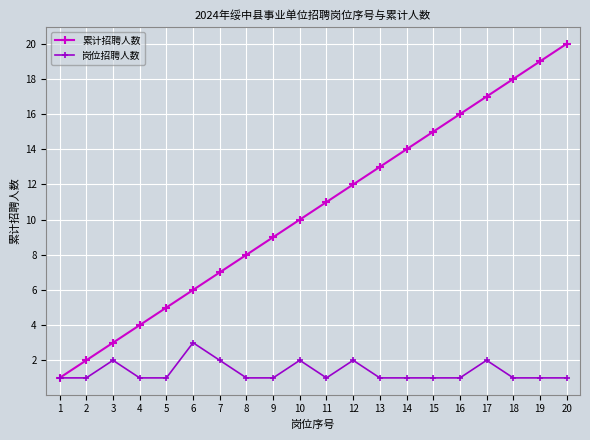

What is the total value across all series at 5?

6